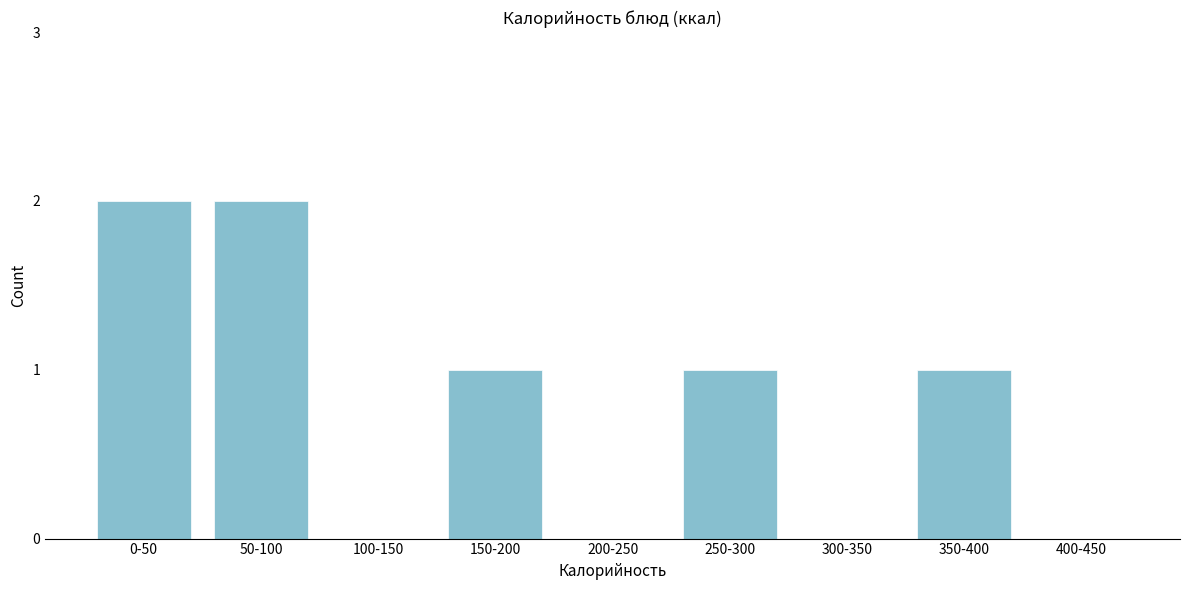

Reading right to left, extract all data points from this chart.

400-450=0	350-400=1	300-350=0	250-300=1	200-250=0	150-200=1	100-150=0	50-100=2	0-50=2